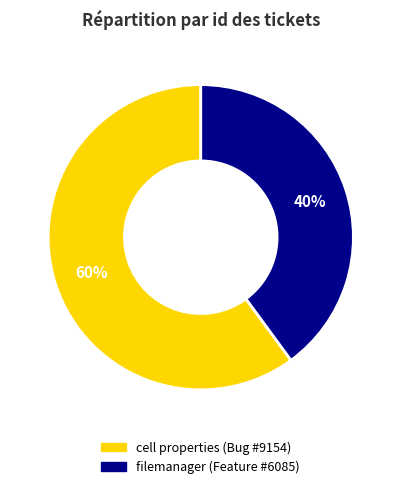

Count the number of slices in the pie.

2